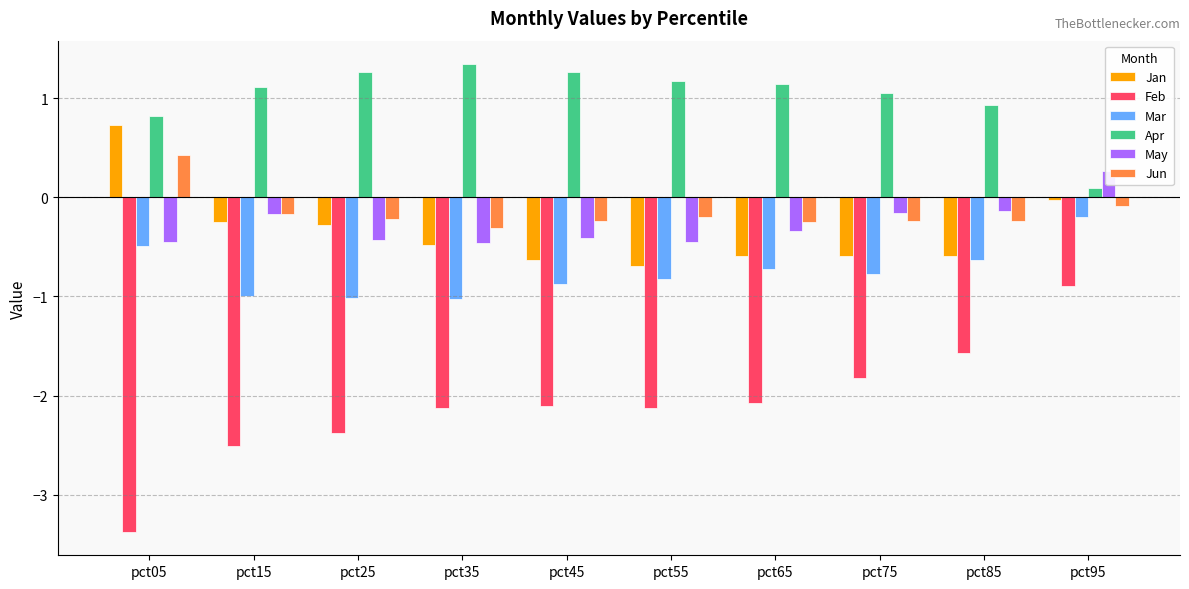

How many series are shown in this chart?

6